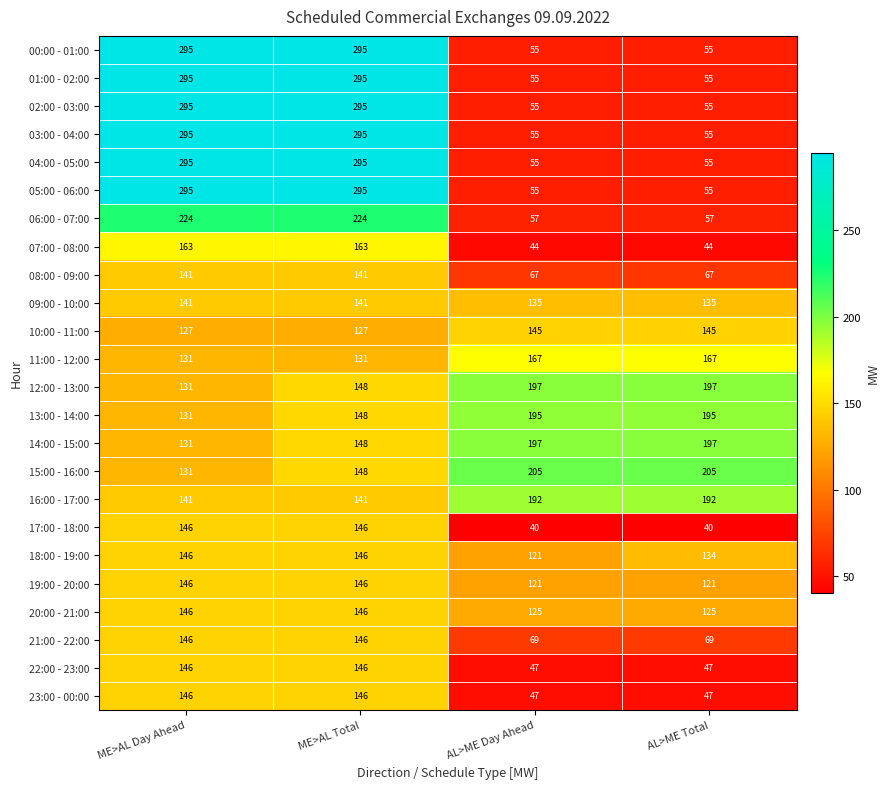

Which series changed the most between AL>ME Day Ahead and AL>ME Total?

18:00 - 19:00